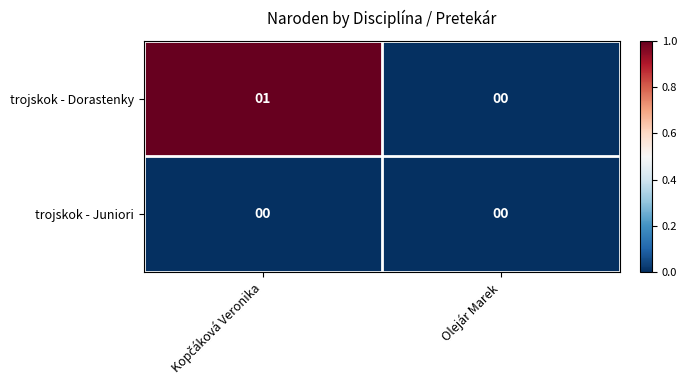

Which series has the largest range (max minus min)?

trojskok - Dorastenky